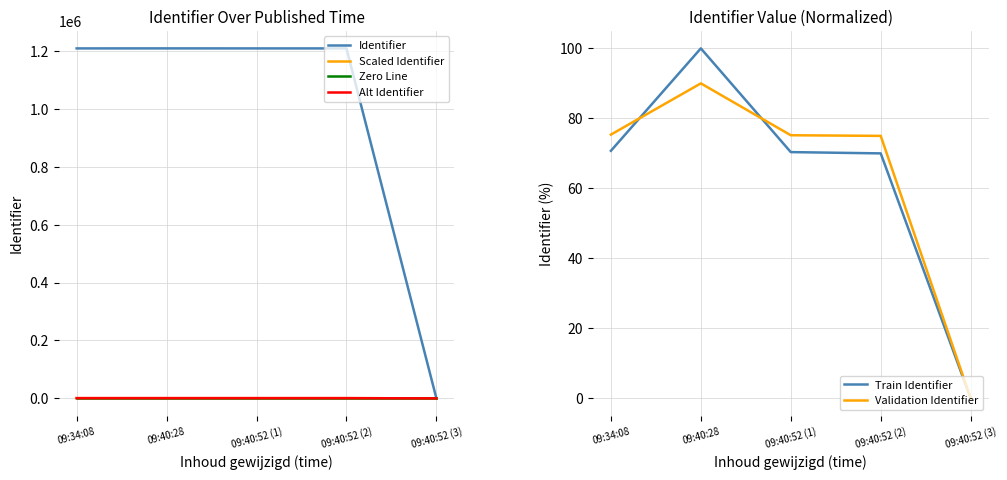

Reading left to right, transcribe all the data shown in this chart.

Identifier: 09:34:08=1208273.0	09:40:28=1208353.0	09:40:52 (1)=1208272.0	09:40:52 (2)=1208271.0	09:40:52 (3)=0.0
Scaled Identifier: 09:34:08=785.4	09:40:28=785.4	09:40:52 (1)=785.4	09:40:52 (2)=785.4	09:40:52 (3)=0.0
Zero Line: 09:34:08=0.0	09:40:28=0.0	09:40:52 (1)=0.0	09:40:52 (2)=0.0	09:40:52 (3)=0.0
Alt Identifier: 09:34:08=845.8	09:40:28=845.8	09:40:52 (1)=845.8	09:40:52 (2)=845.8	09:40:52 (3)=0.0
Train Identifier: 09:34:08=70.7	09:40:28=100.0	09:40:52 (1)=70.4	09:40:52 (2)=70.0	09:40:52 (3)=0.0
Validation Identifier: 09:34:08=75.4	09:40:28=90.0	09:40:52 (1)=75.2	09:40:52 (2)=75.0	09:40:52 (3)=0.0